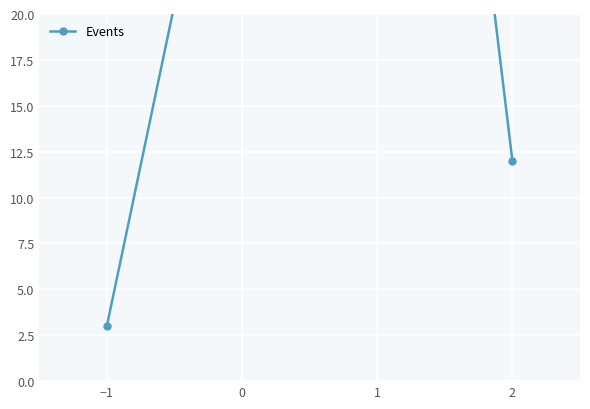

Is this an area chart (filled region under the line)?

No